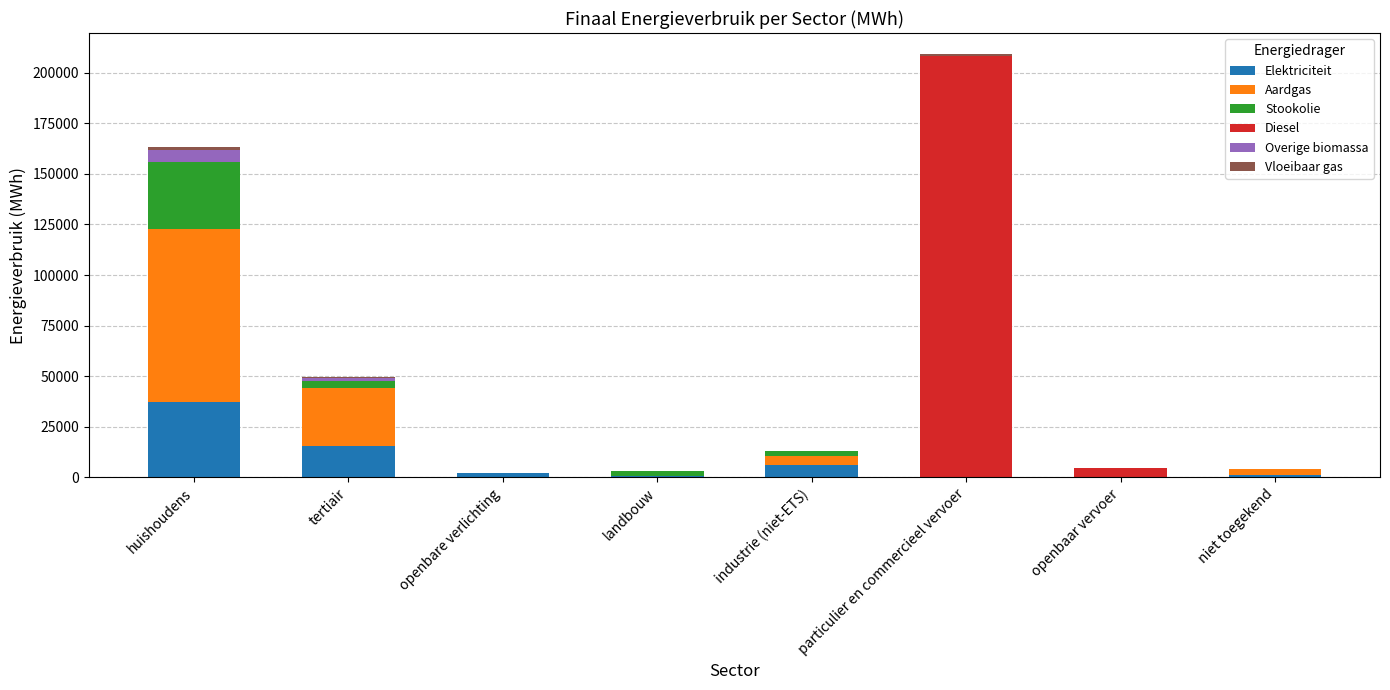

At which label is Elektriciteit closest to 18626?

tertiair